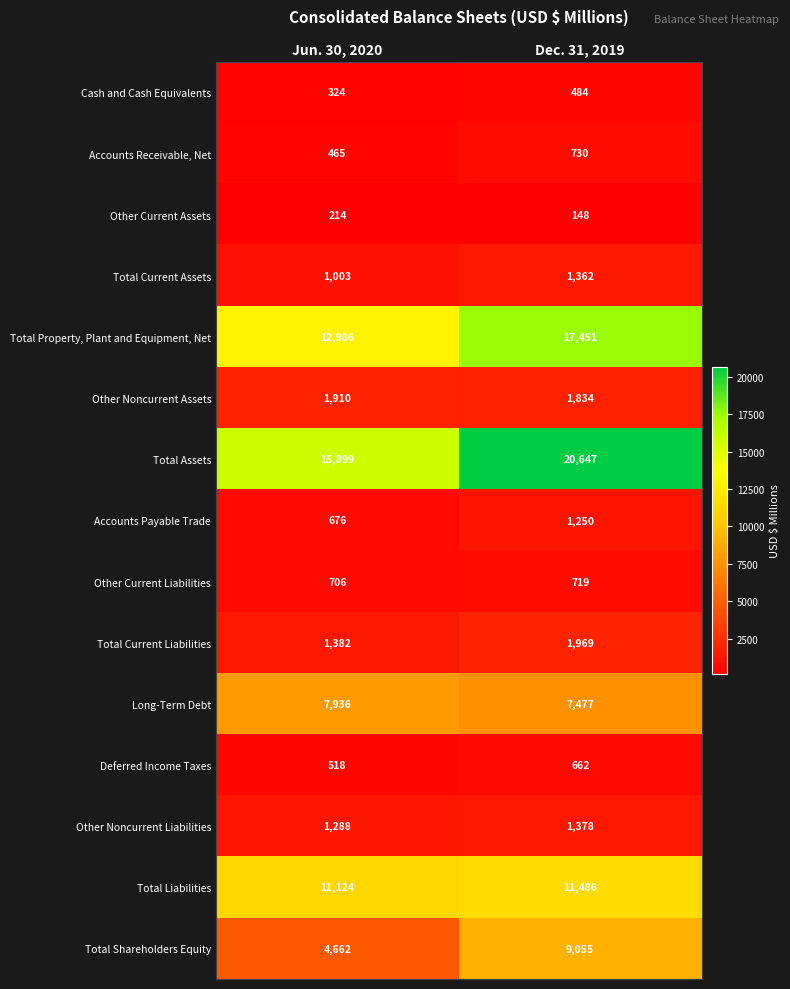

Rank the series at Jun. 30, 2020 from highest to lowest value.

Total Assets, Total Property, Plant and Equipment, Net, Total Liabilities, Long-Term Debt, Total Shareholders Equity, Other Noncurrent Assets, Total Current Liabilities, Other Noncurrent Liabilities, Total Current Assets, Other Current Liabilities, Accounts Payable Trade, Deferred Income Taxes, Accounts Receivable, Net, Cash and Cash Equivalents, Other Current Assets